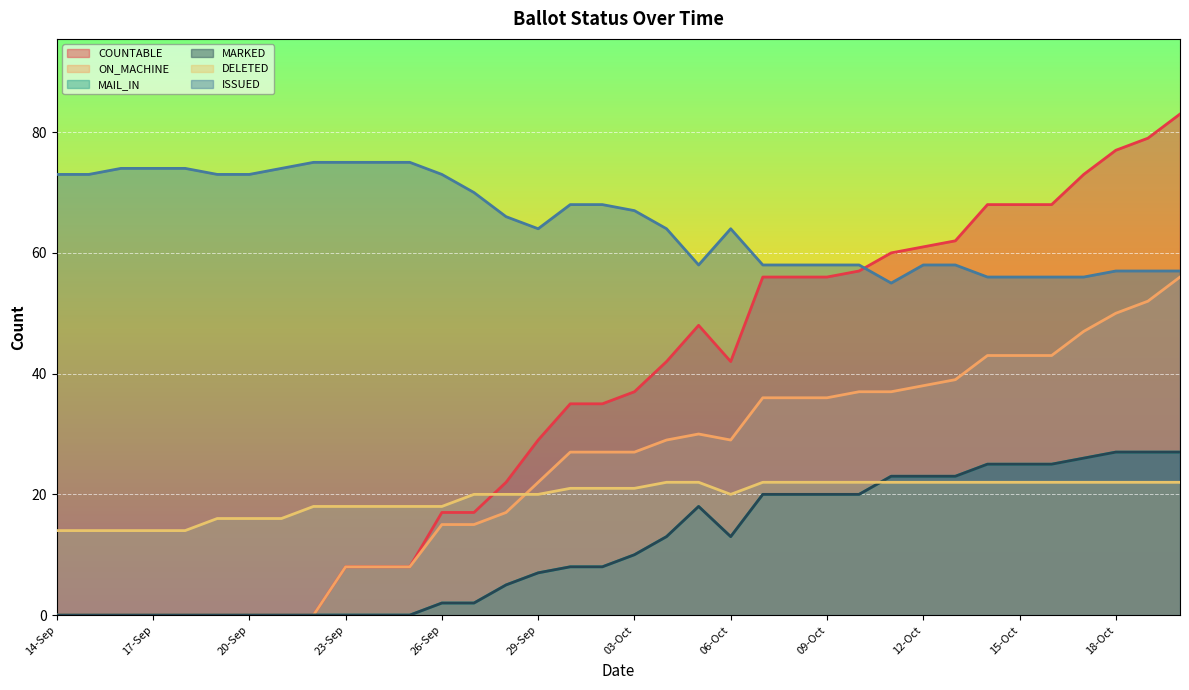

What position from the right is 24-Sep?

26